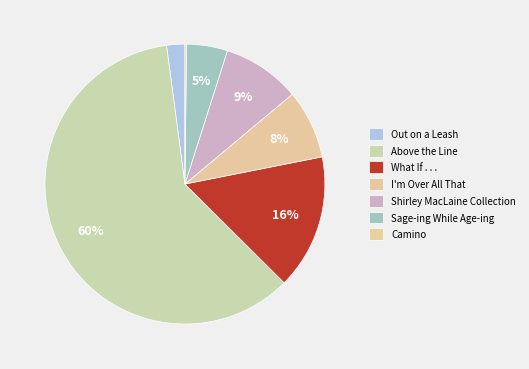

Count the number of slices in the pie.

7